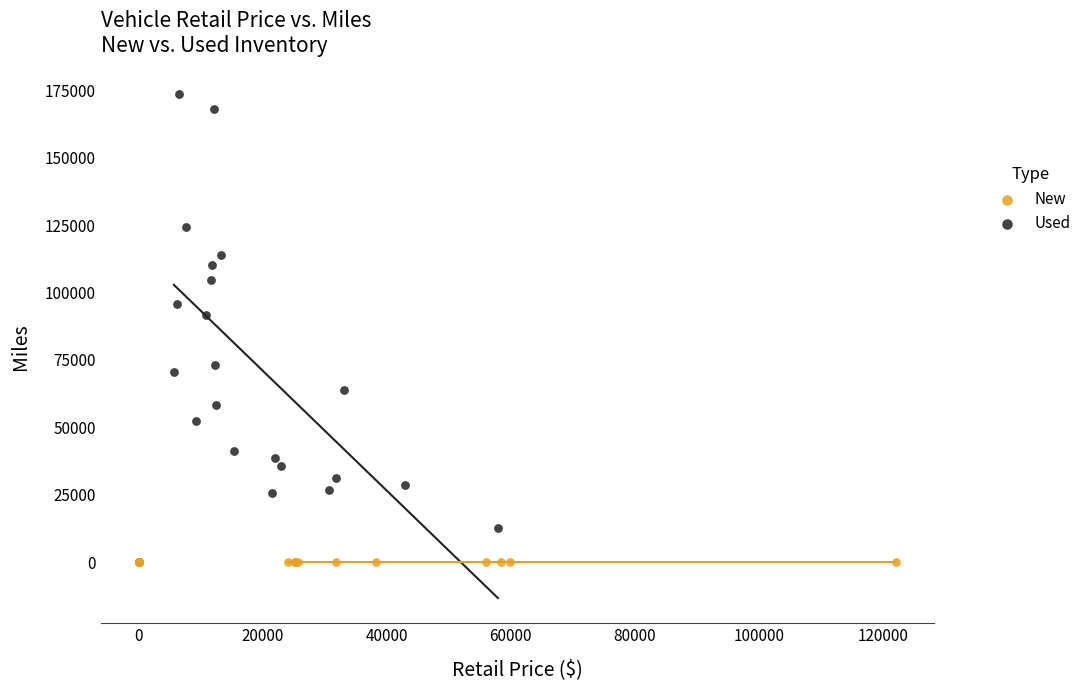

What are all the series names shown in the legend?

New, Used